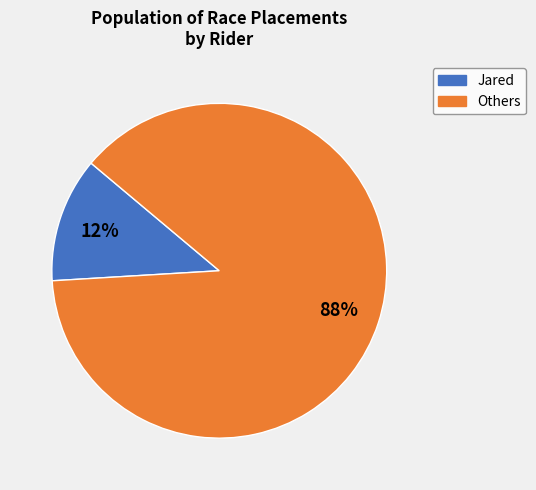

How many segments does this pie chart have?

2